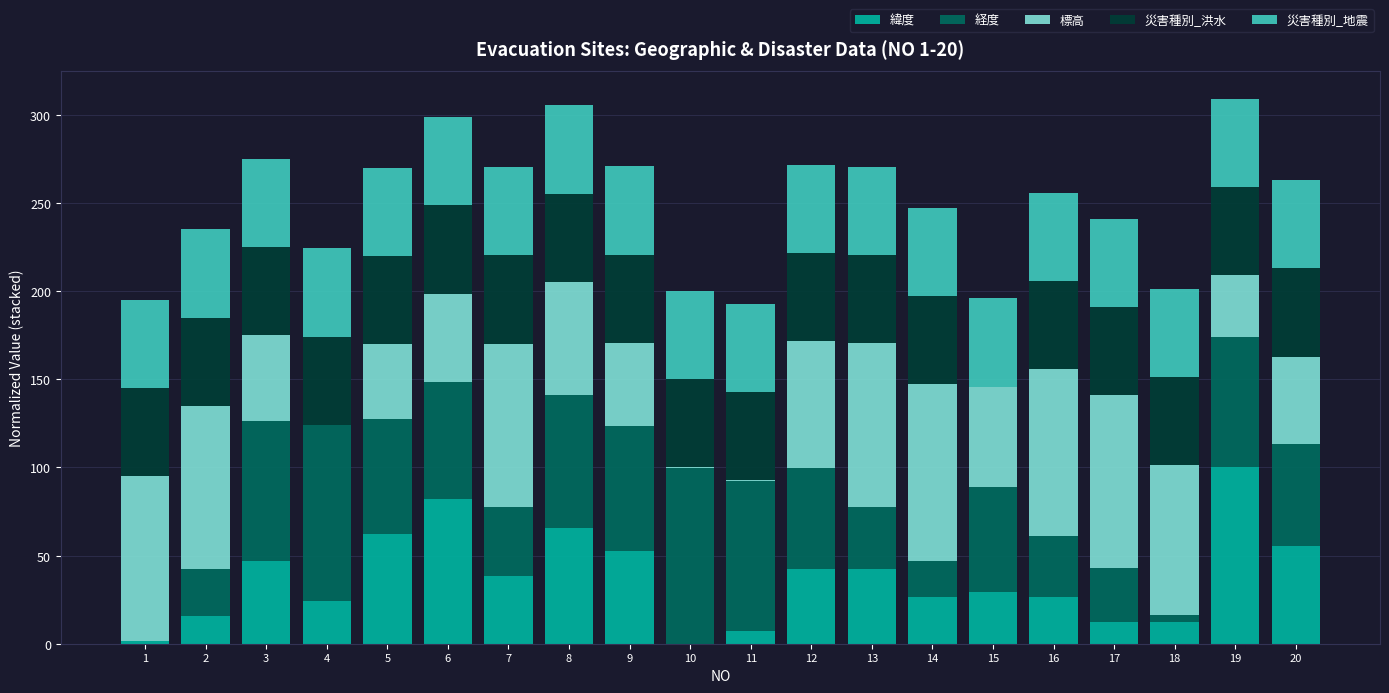

Which category has the highest value in the 緯度 series?

19